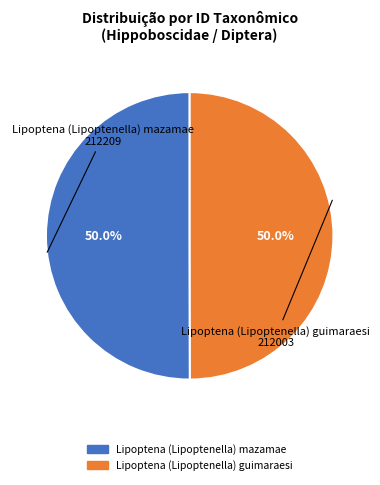

What percentage do Lipoptena (Lipoptenella) guimaraesi and Lipoptena (Lipoptenella) mazamae together represent?

100.0%